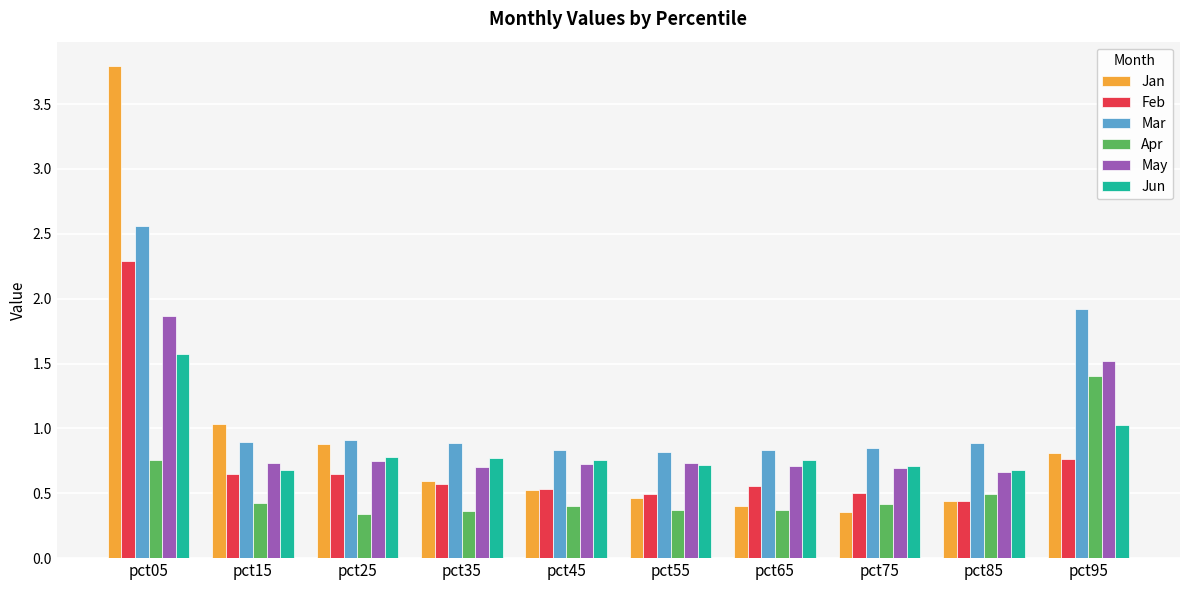

Does the chart contain any negative values?

No